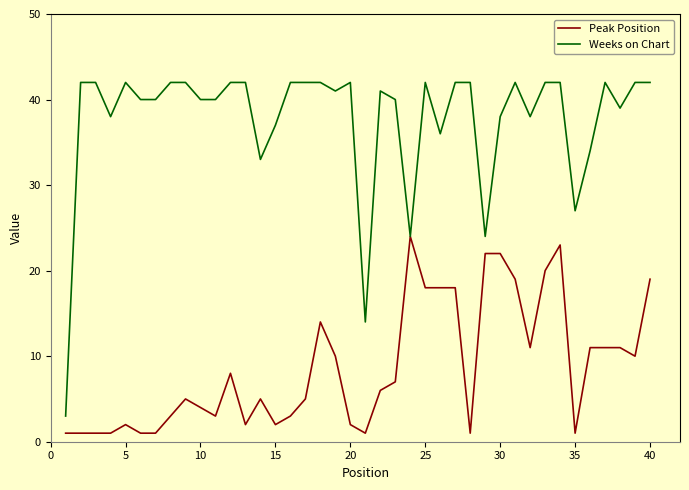

What are all the series names shown in the legend?

Peak Position, Weeks on Chart